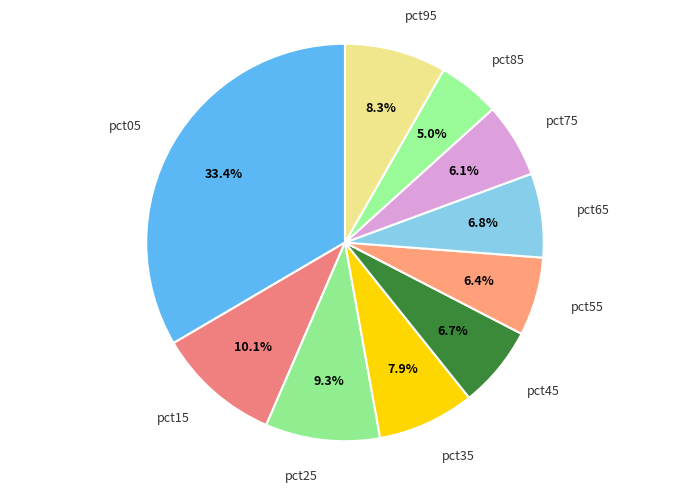

To the nearest percent, what portion does pct25 represent?

9%